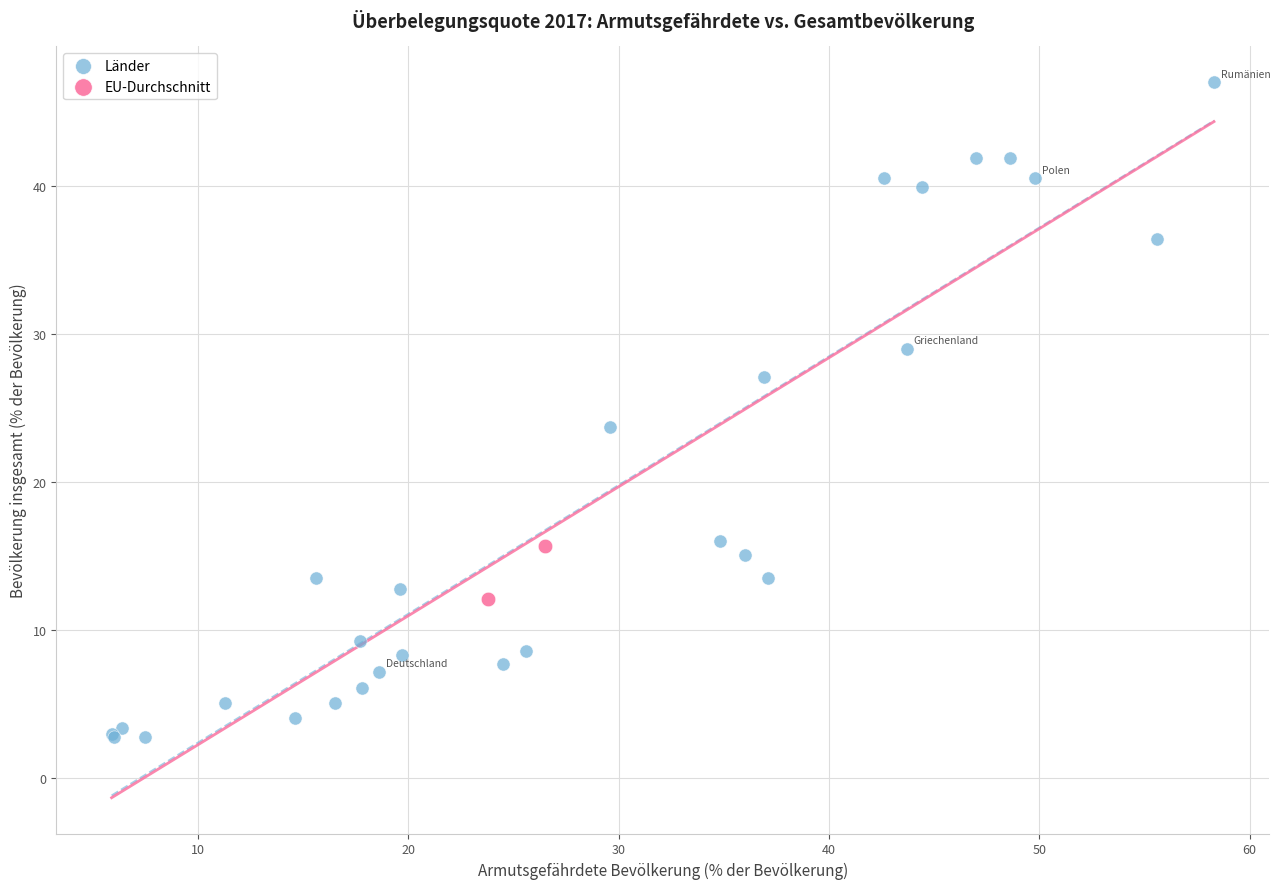

Which series reaches the minimum Y coordinate?

Länder